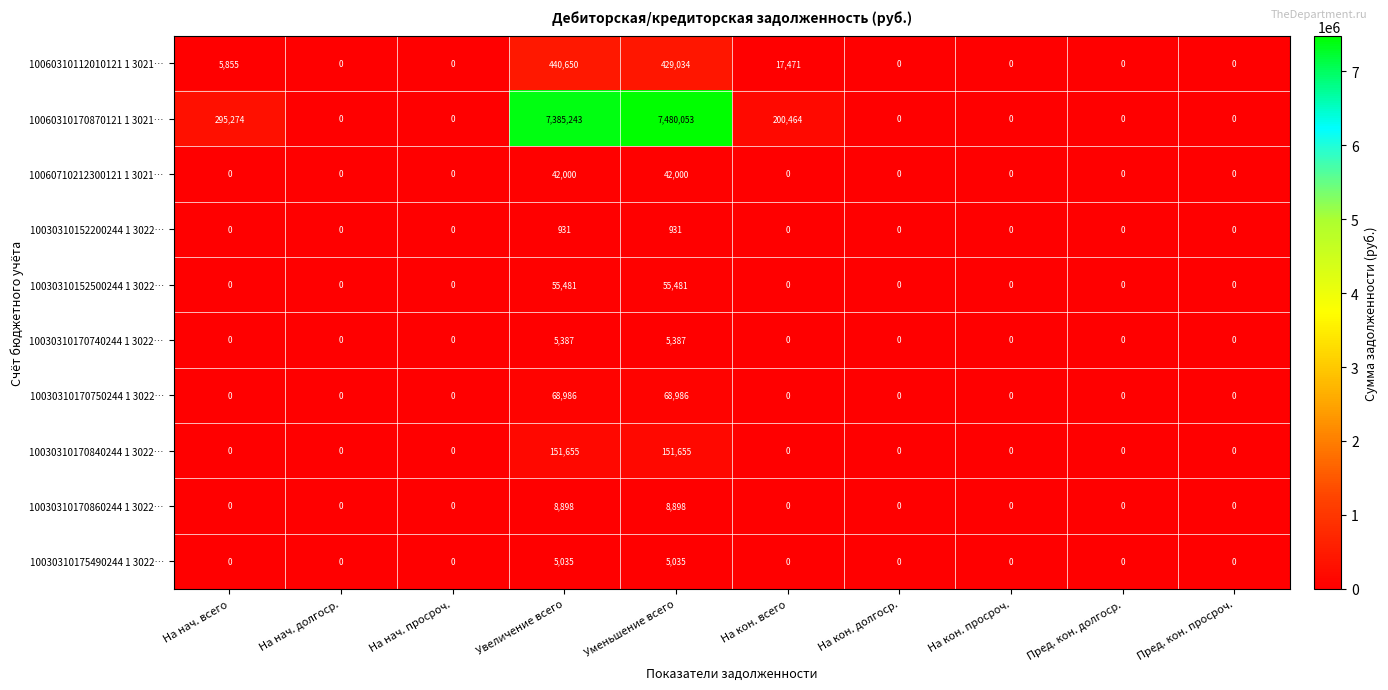

Which category has the highest value across all series?

Уменьшение всего